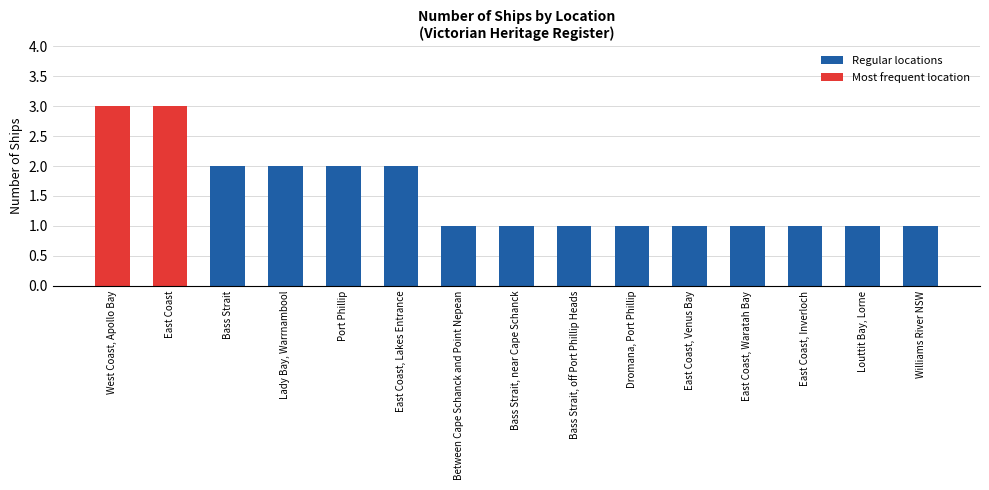

What position from the right is Lady Bay, Warrnambool?

12